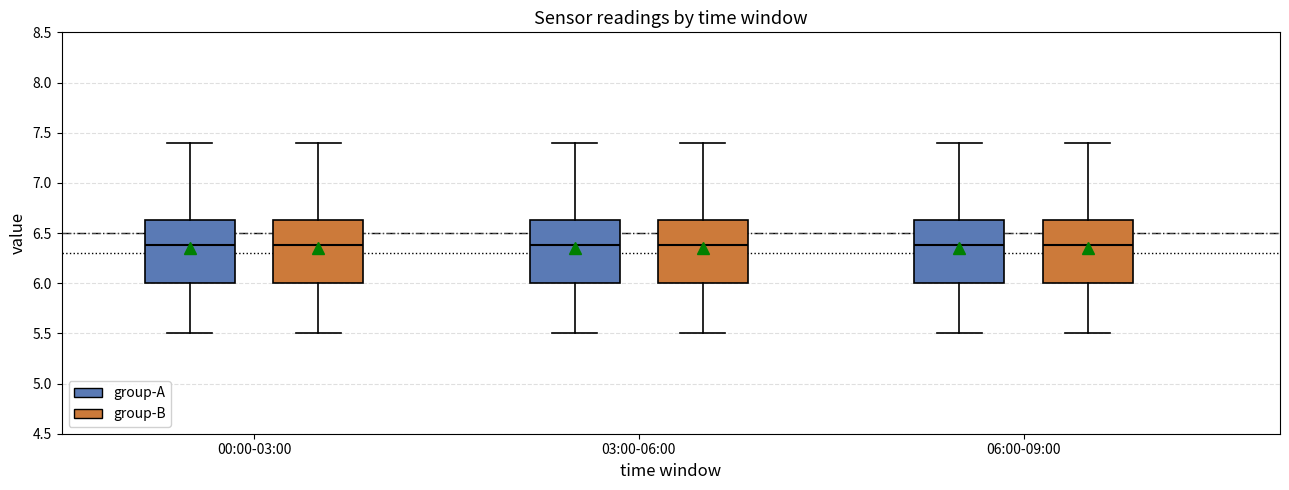

Reading left to right, transcribe this box plot: for each box, give where its median line is, the range the box spans, and where its two whiskers end, as read against the y-axis. The values are not printed on the chart, so give them approximately, as read against the axis.

00:00-03:00 (group-A): median 6.40, box 6.00 to 6.65, whiskers 5.50 to 7.40
00:00-03:00 (group-B): median 6.40, box 6.00 to 6.65, whiskers 5.50 to 7.40
03:00-06:00 (group-A): median 6.40, box 6.00 to 6.65, whiskers 5.50 to 7.40
03:00-06:00 (group-B): median 6.40, box 6.00 to 6.65, whiskers 5.50 to 7.40
06:00-09:00 (group-A): median 6.40, box 6.00 to 6.65, whiskers 5.50 to 7.40
06:00-09:00 (group-B): median 6.40, box 6.00 to 6.65, whiskers 5.50 to 7.40